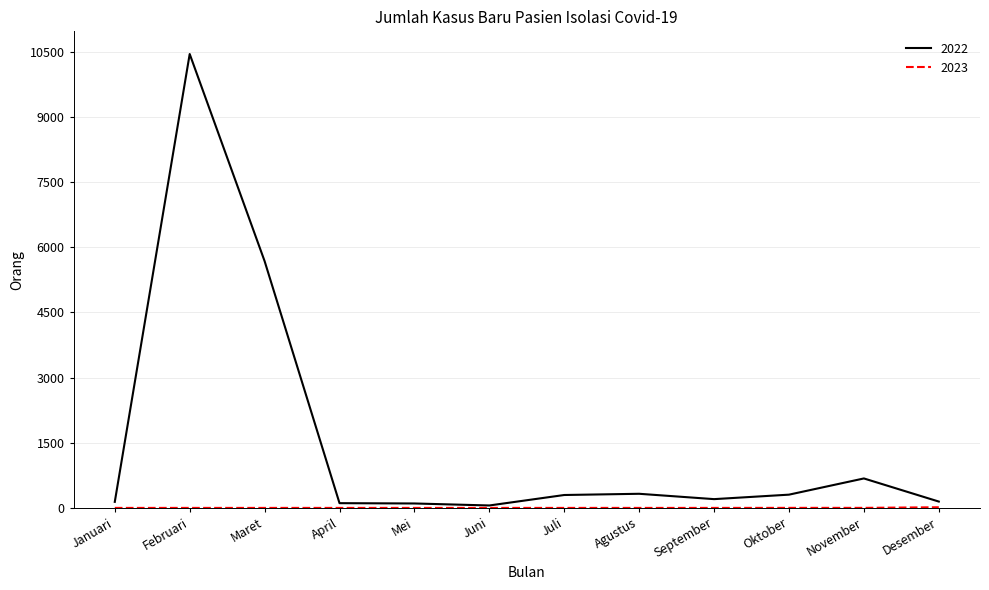

At which category is the sum across all series the highest?

Februari